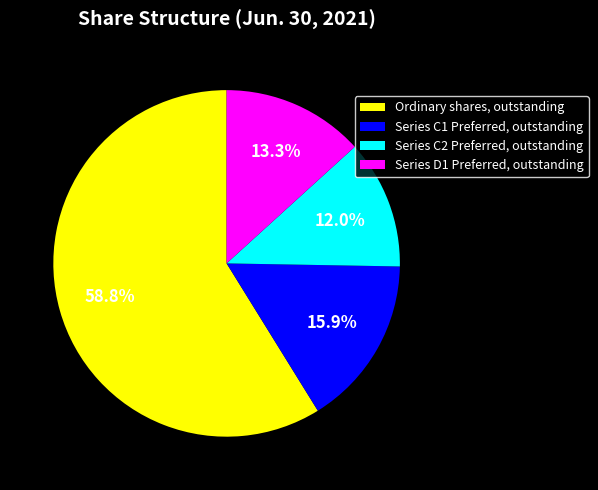

To the nearest percent, what is the average slice percentage?

25%